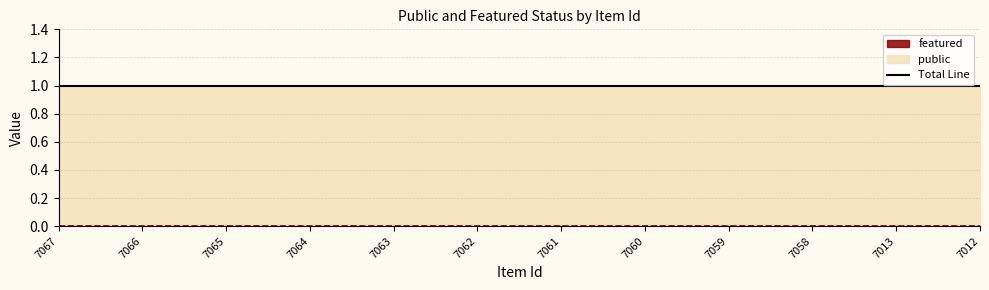

Is it true that featured equals 0 at 7062?

True